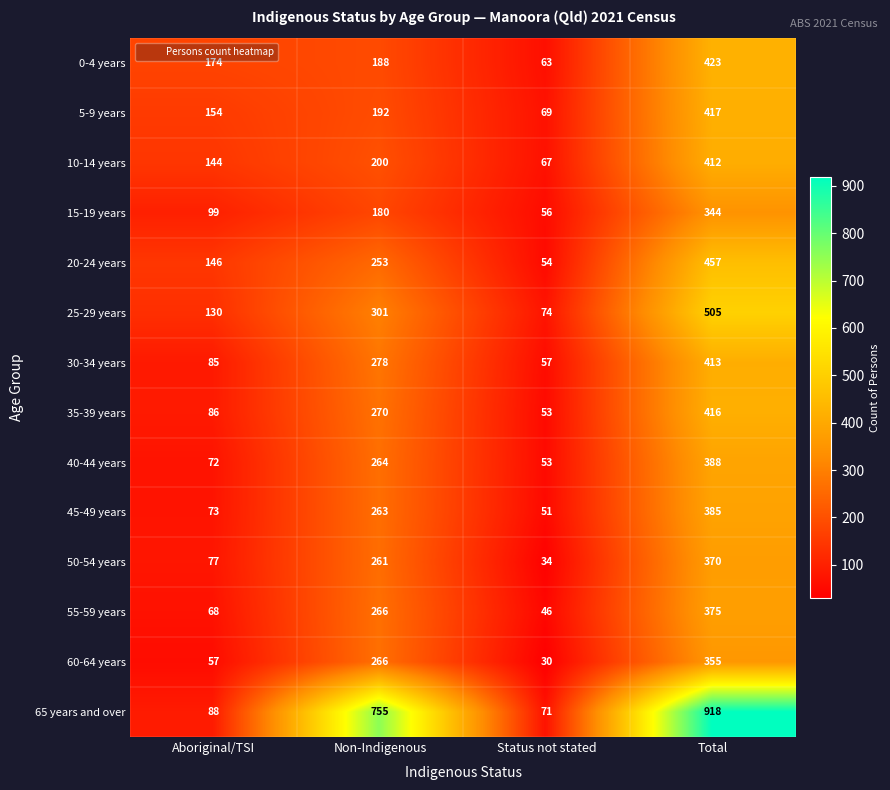

Where is 0-4 years nearest to the value 243?

Non-Indigenous